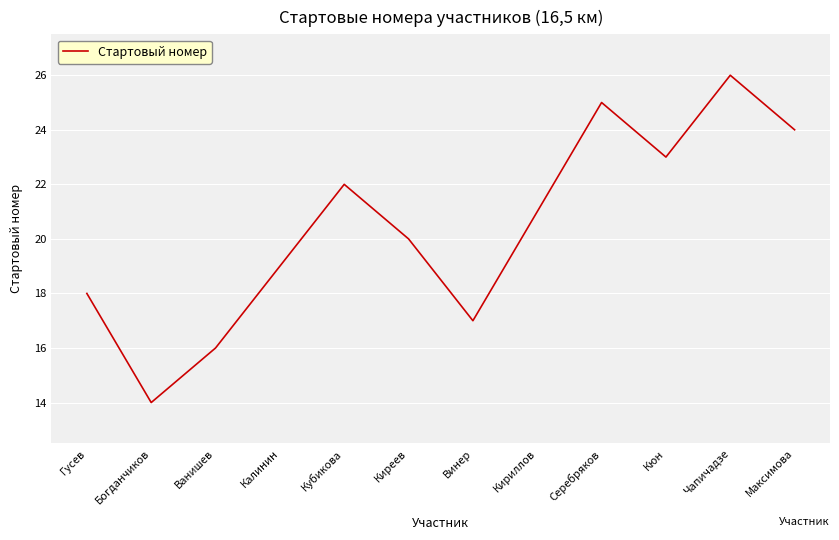

Approximately how many times larger is the value at Серебряков compared to Ванишев?

1.6